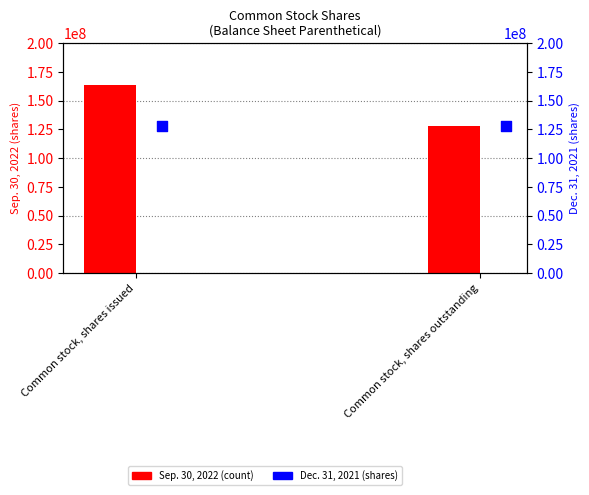

Which series contains the highest Y value?

Sep. 30, 2022